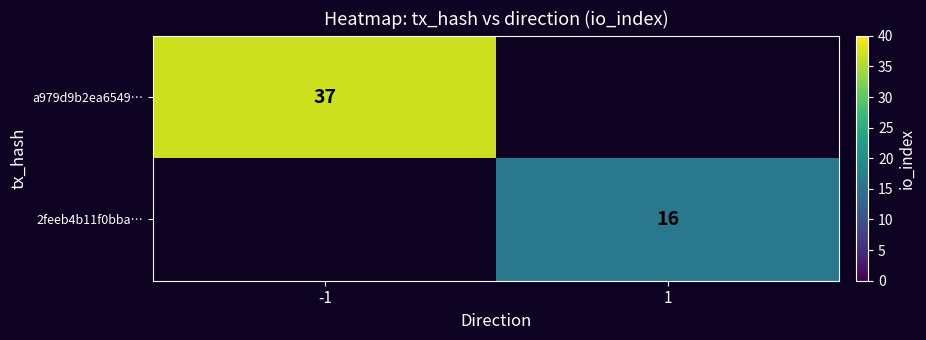

At which category does the chart reach its peak across all series?

-1